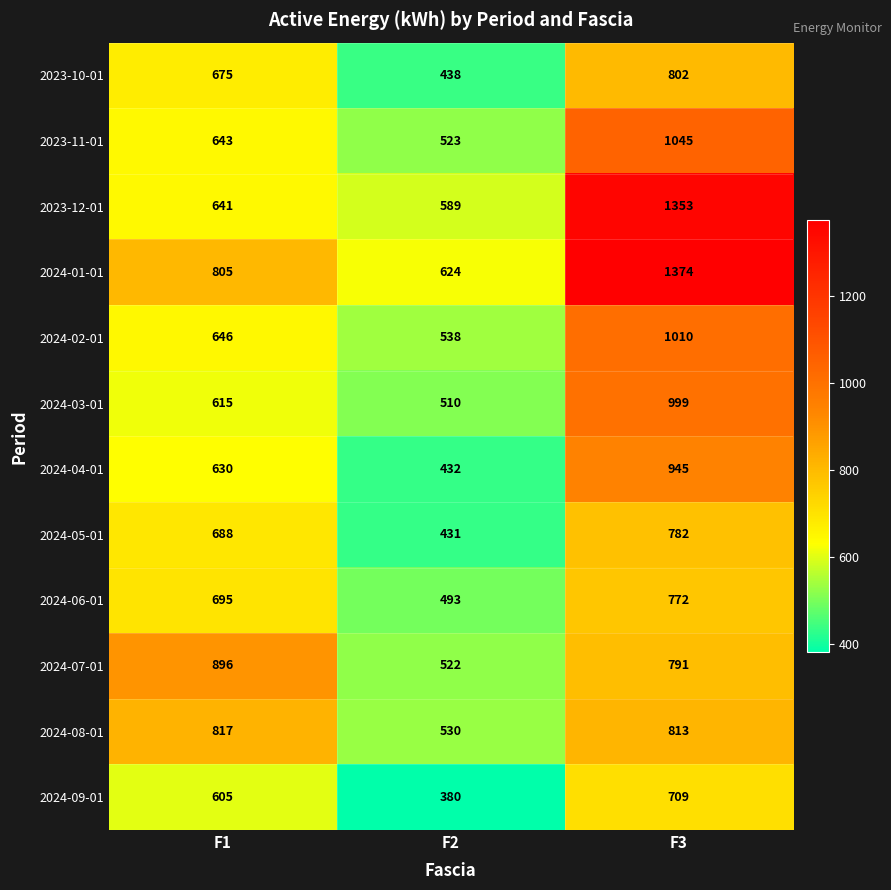

Is it true that 2024-05-01 equals 782 at F3?

True